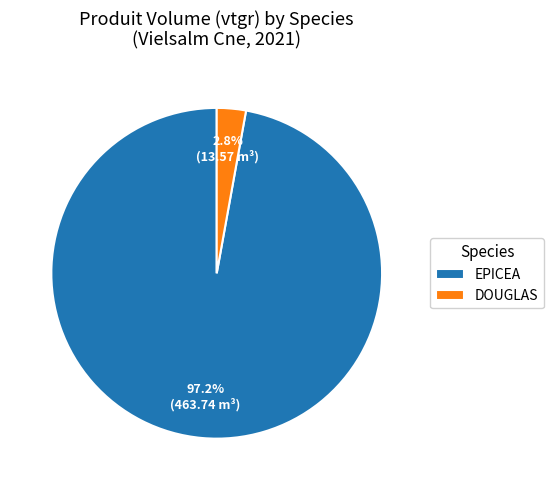

Which slice is the largest?

EPICEA